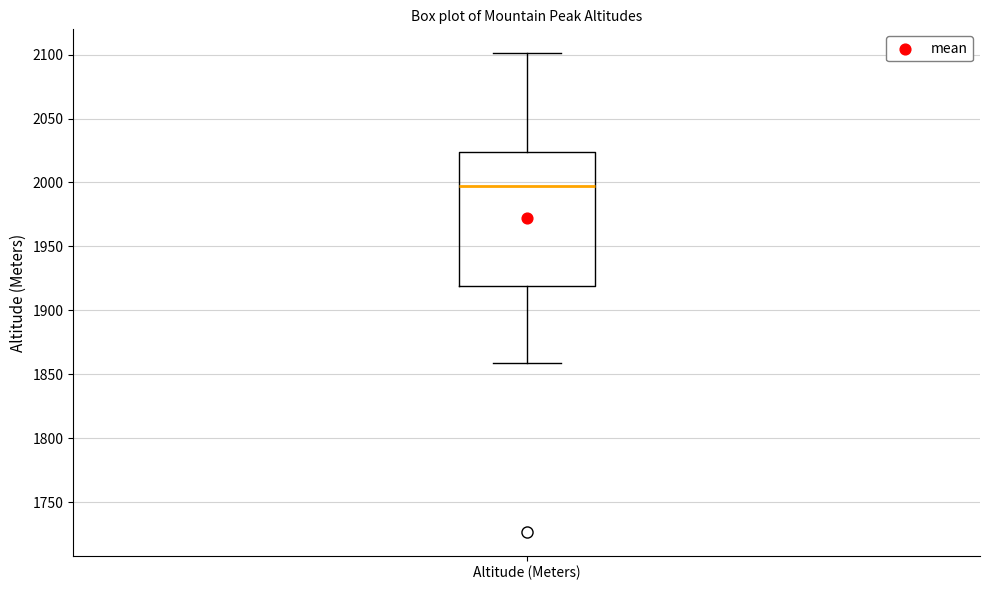

Where is the upper edge of the box for Altitude (Meters) on the y-axis? The values are not printed on the chart, so give them approximately, as read against the axis.

2025